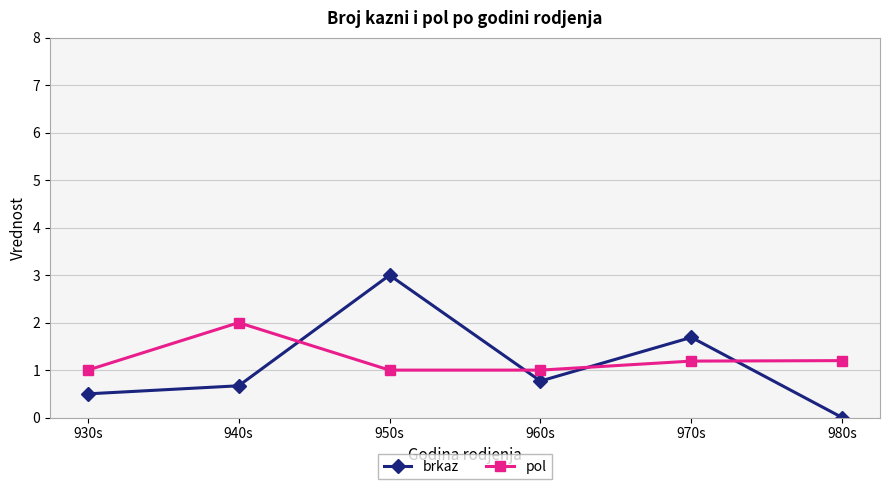

What is the difference between the maximum and minimum values in the pol series?

1.0